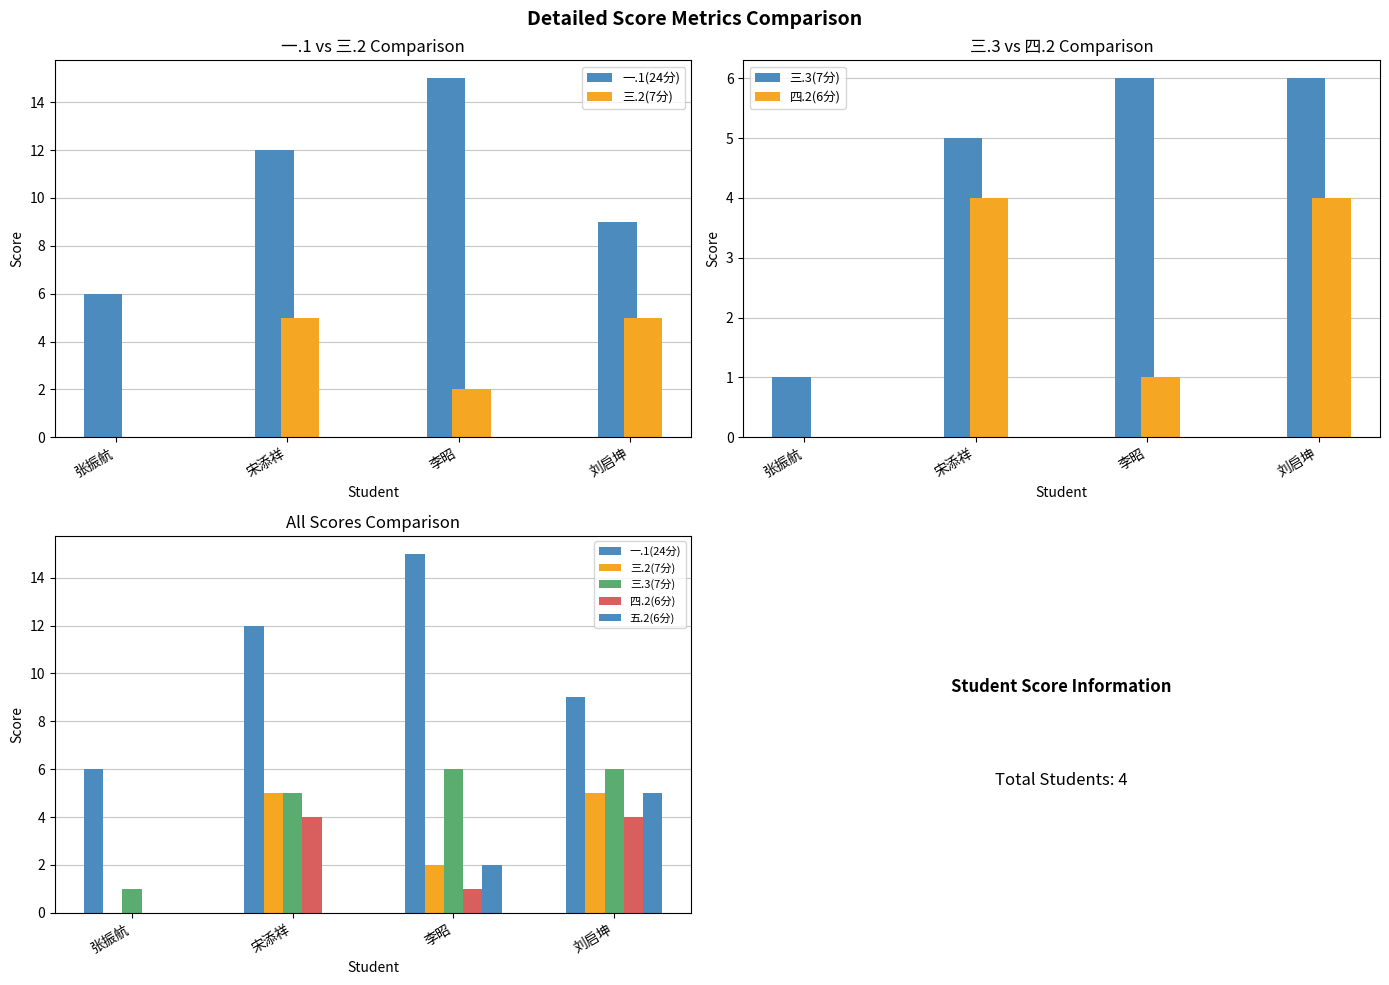

How many groups of bars are there?

4